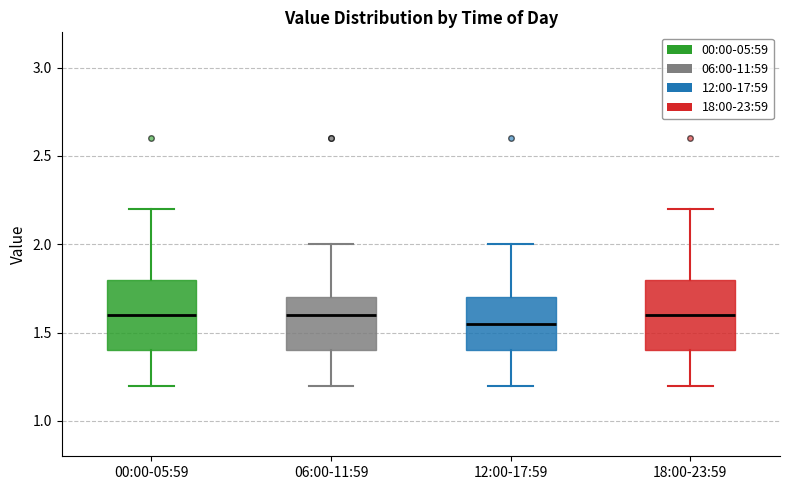

Reading left to right, read every box against the y-axis: the position of its median line, the range the box covers, and the ends of its whiskers. The values are not printed on the chart, so give them approximately, as read against the axis.

00:00-05:59: median 1.60, box 1.40 to 1.80, whiskers 1.20 to 2.20
06:00-11:59: median 1.60, box 1.40 to 1.70, whiskers 1.20 to 2.00
12:00-17:59: median 1.55, box 1.40 to 1.70, whiskers 1.20 to 2.00
18:00-23:59: median 1.60, box 1.40 to 1.80, whiskers 1.20 to 2.20